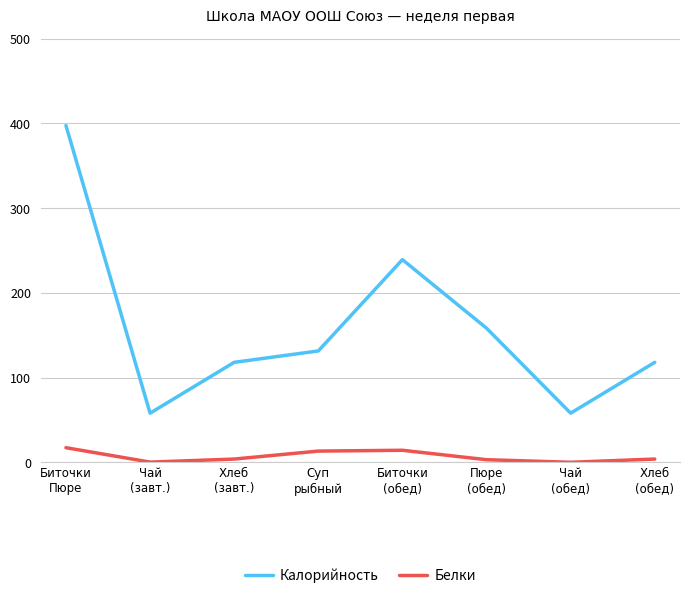

Between Хлеб
(завт.) and Суп
рыбный, which series saw the biggest shift?

Калорийность